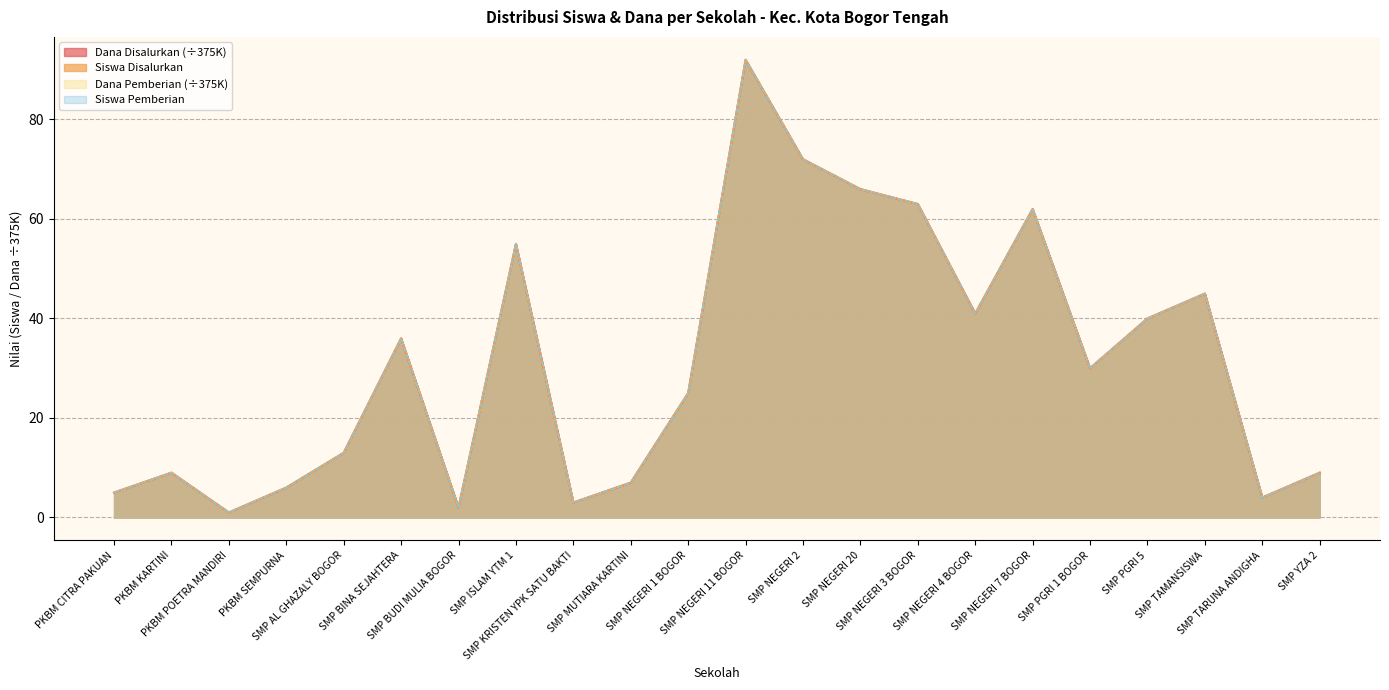

Between SMP NEGERI 4 BOGOR and SMP BINA SEJAHTERA, which is larger?

SMP NEGERI 4 BOGOR